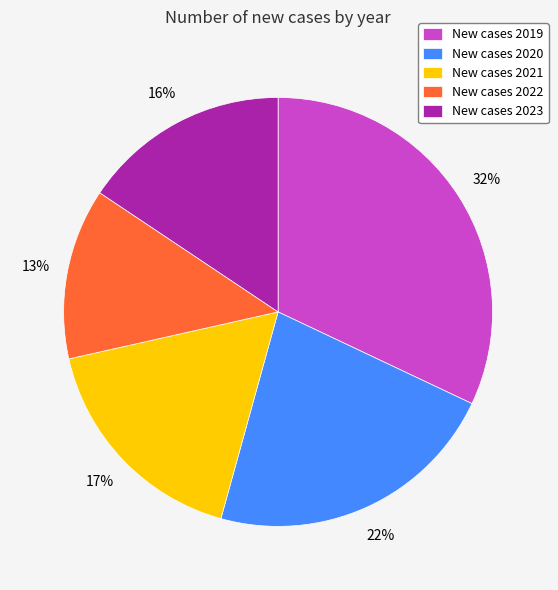

What is the ratio of the value at New cases 2021 to the value at New cases 2022?

1.3